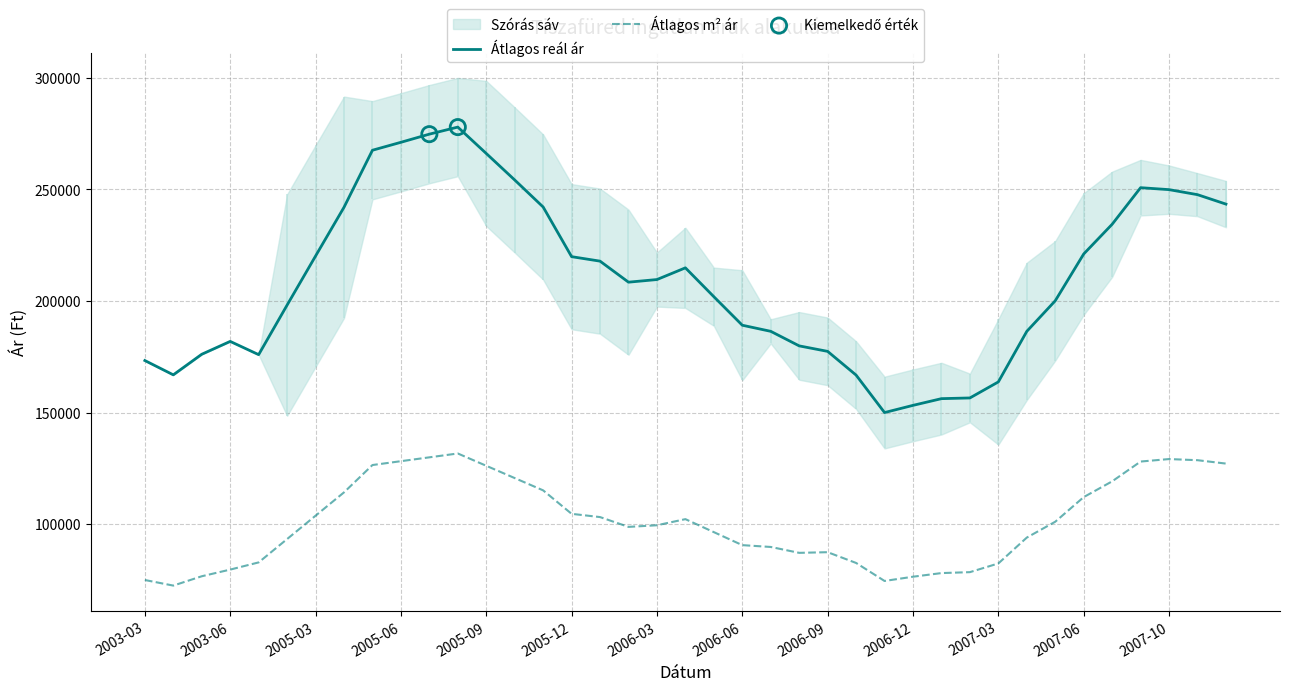

Which series reaches the maximum Y coordinate?

Átlagos reál ár